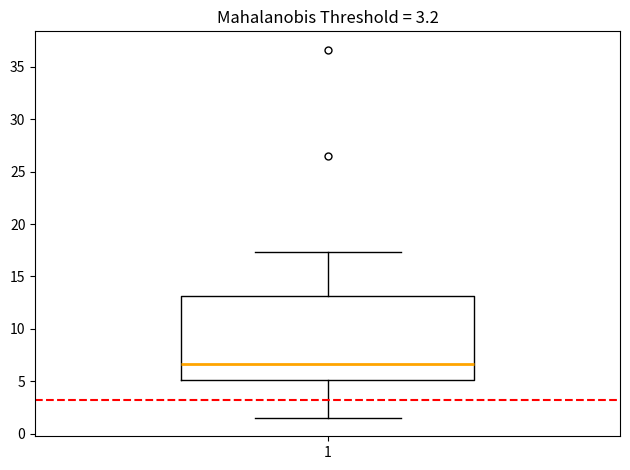

Read this box plot against the y-axis: the position of the median line, the range covered by the box, and the ends of both whiskers. The values are not printed on the chart, so give them approximately, as read against the axis.

median 6.5, box 5.0 to 13.0, whiskers 1.5 to 17.5